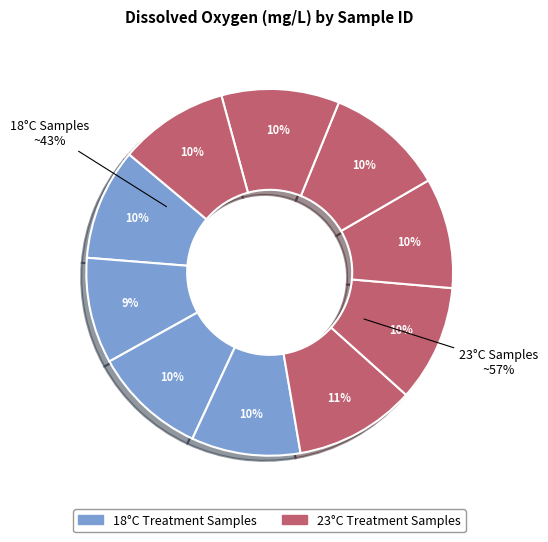

To the nearest percent, what percentage of the pie is 23-CON-1?

11%